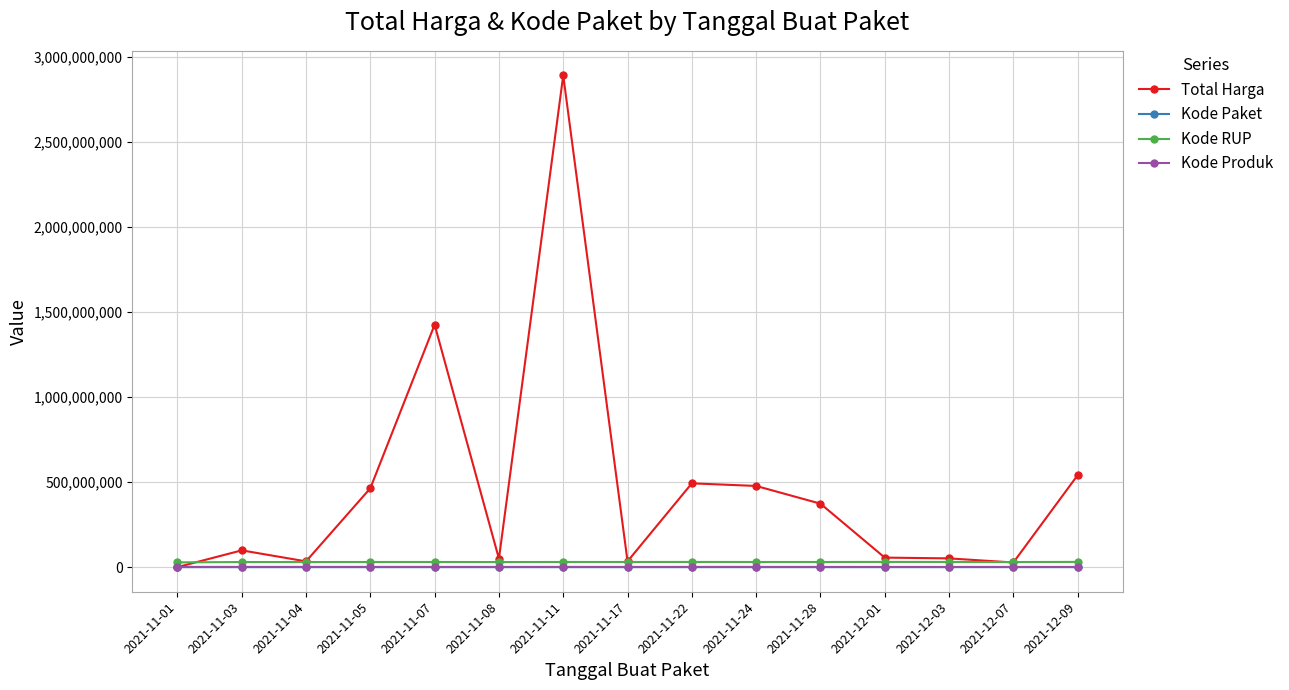

What is the minimum value shown in the chart?

464